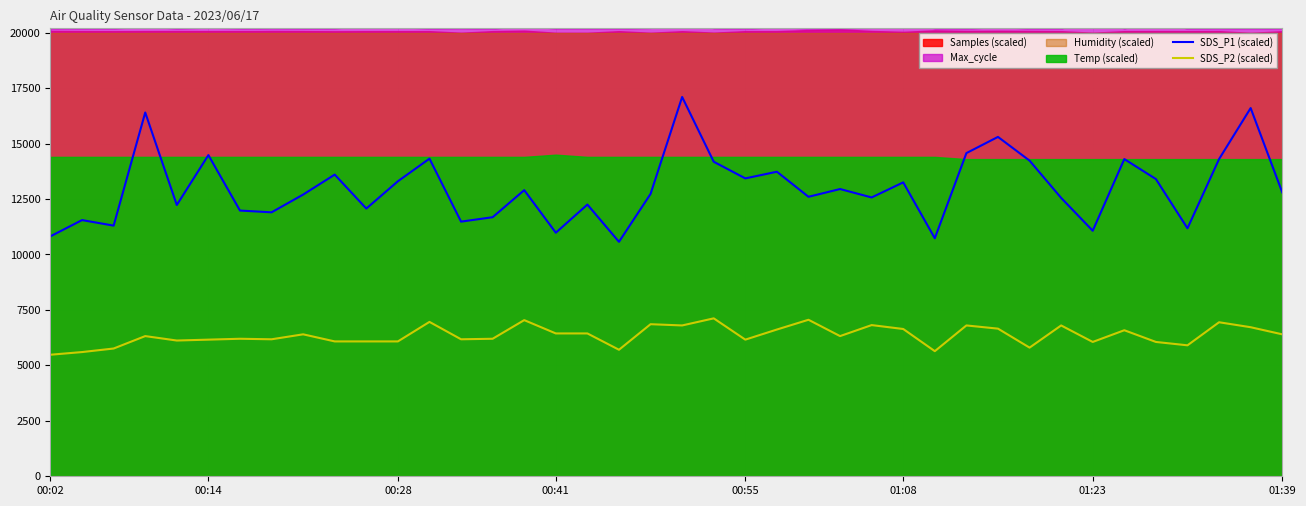

What is the highest value of the SDS_P2 (scaled) series?

7120.0